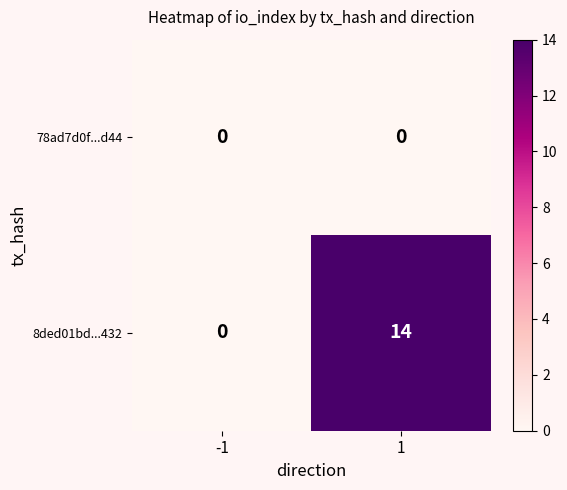

At which category is the sum across all series the highest?

1